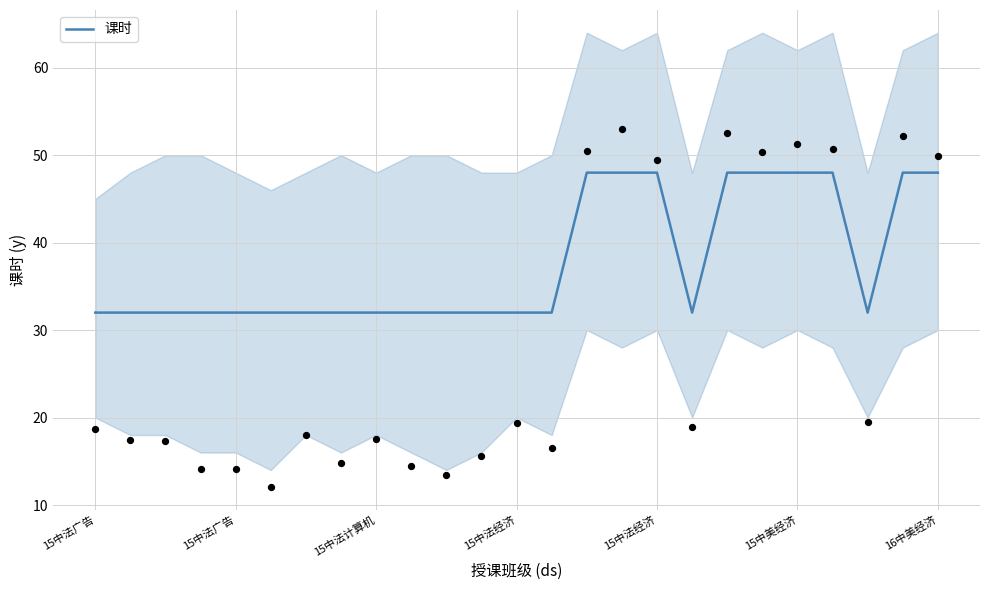

What is the change in value from 17 to 18?

+16